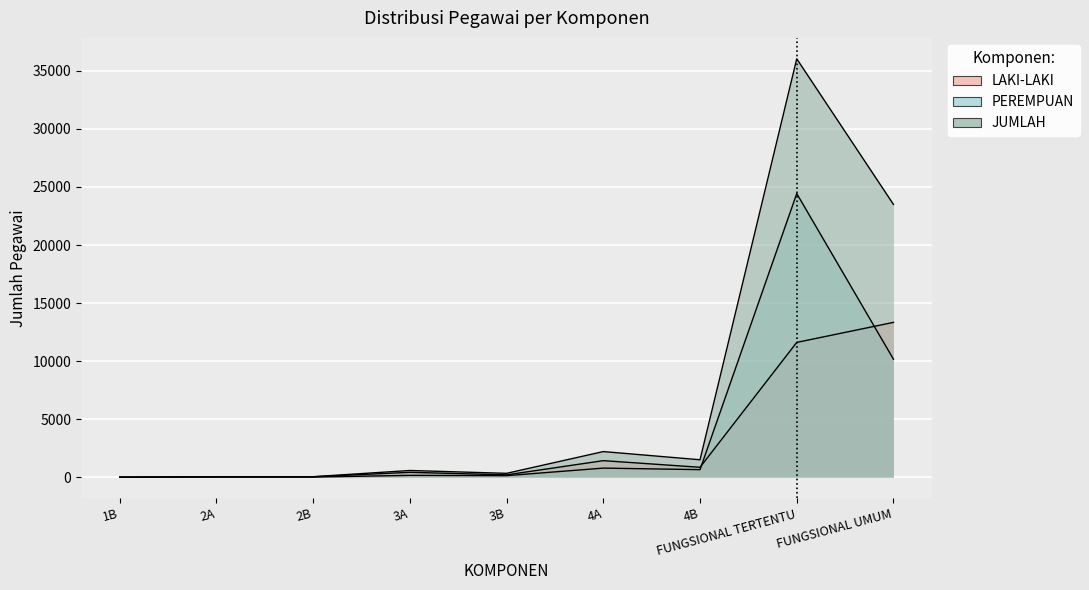

What is the sum of the LAKI-LAKI values at 3B and 2B?

230